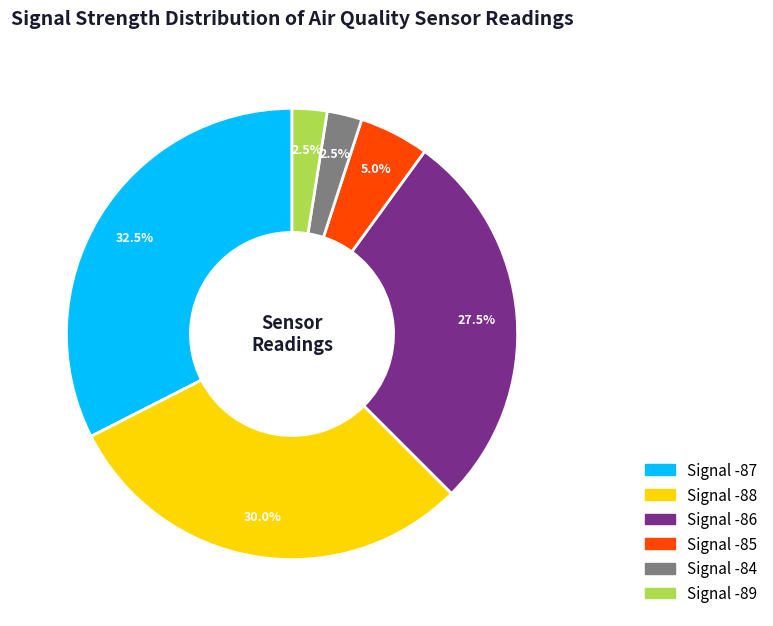

Which has a higher value, Signal -84 or Signal -86?

Signal -86